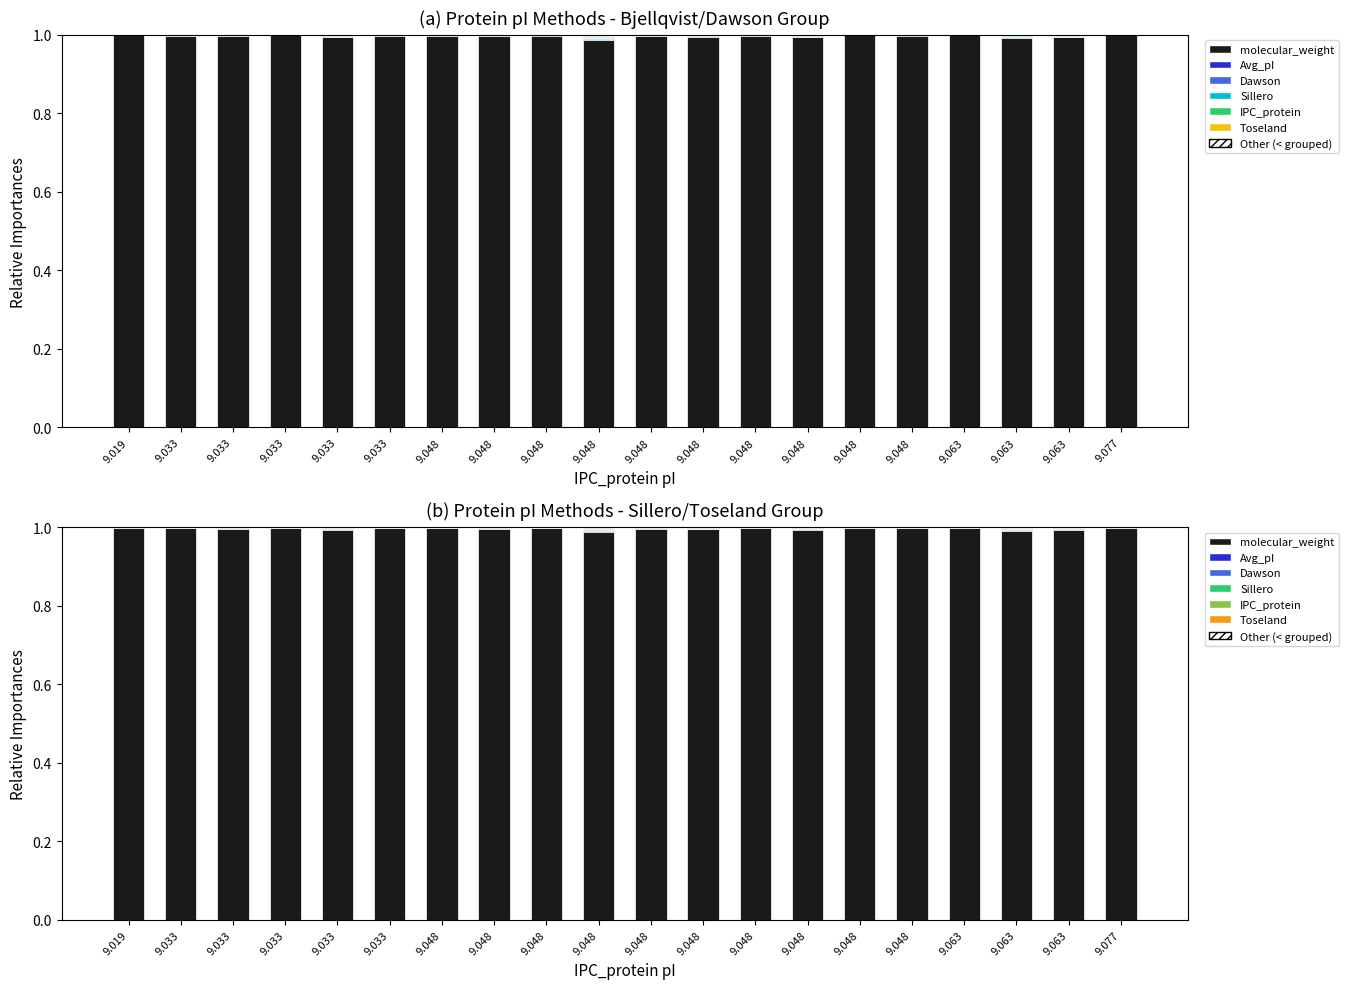

How many data points does each series have?

20